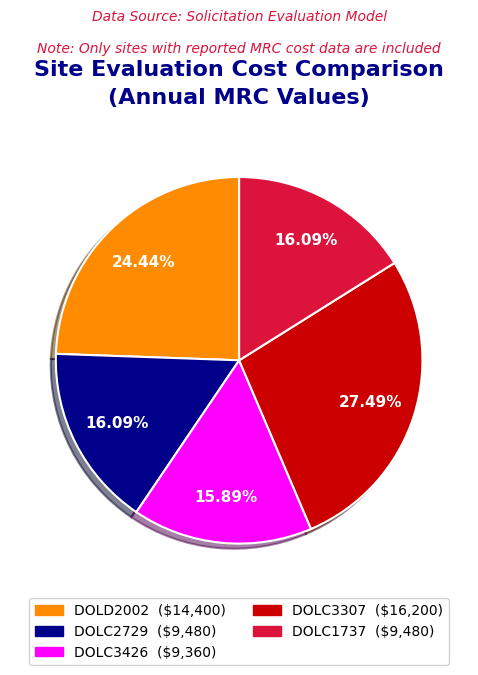

Is there any slice that represents more than half of the pie?

No